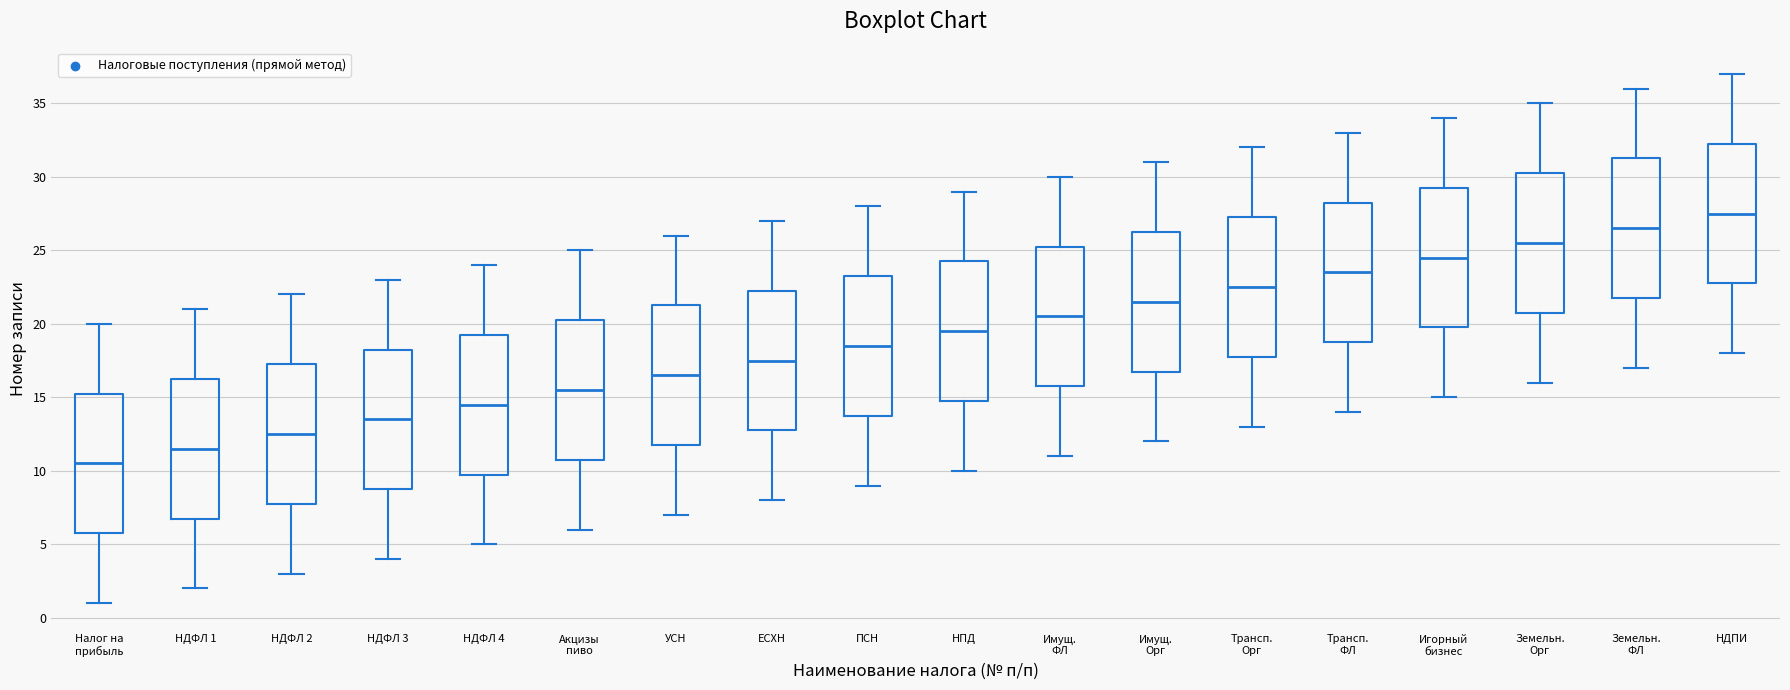

Which box has the highest median line?

НДПИ